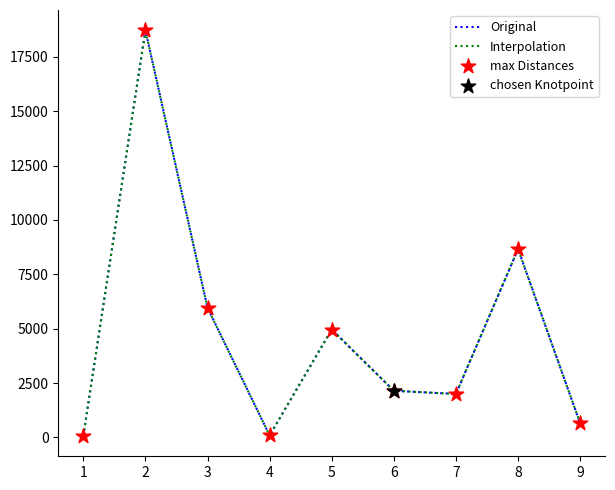

The value of Original at 9 is 650.0. True or false?

True